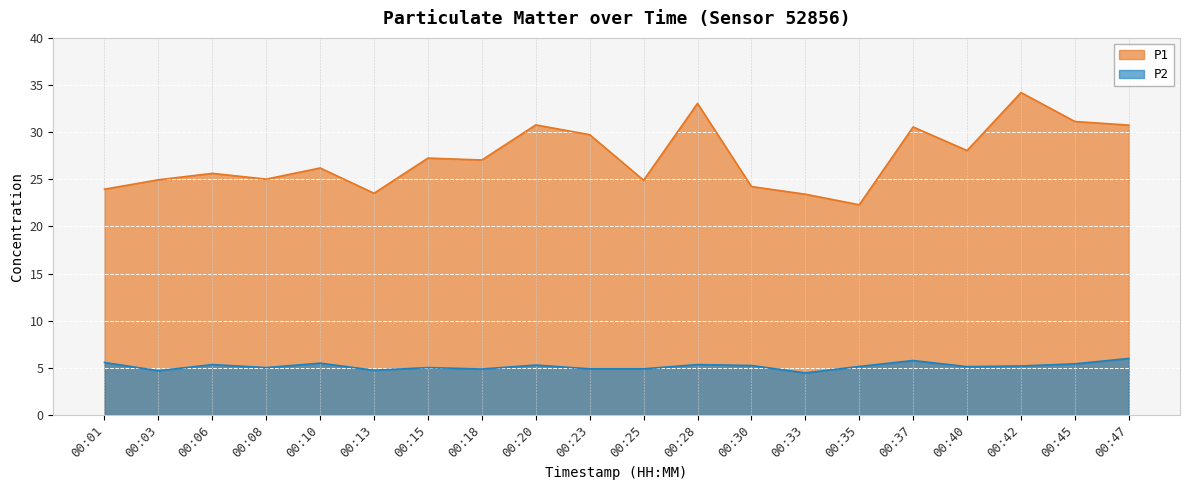

Between 00:03 and 00:08, which series saw the biggest shift?

P2